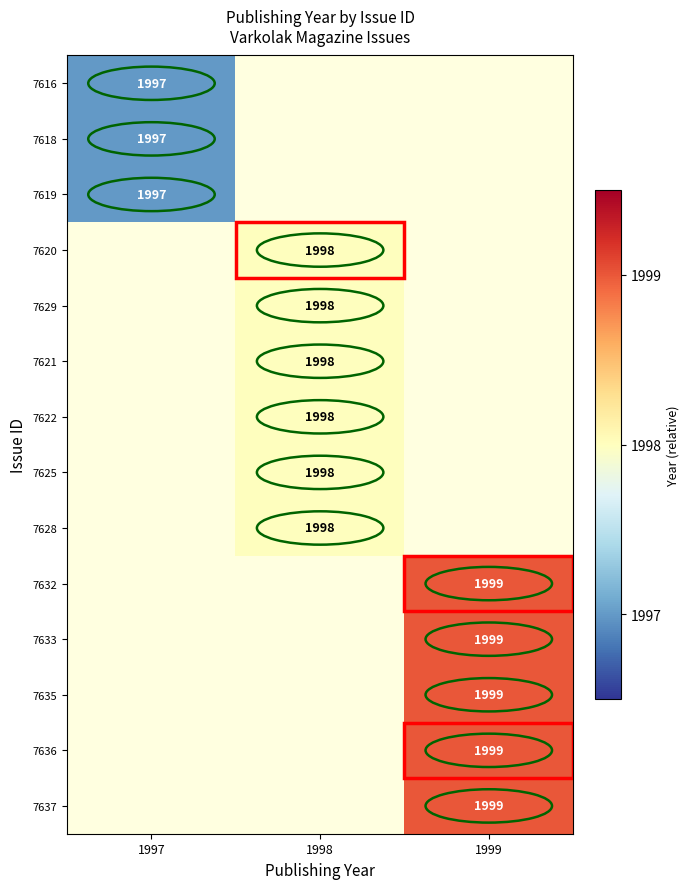

How many categories are shown in the chart?

3